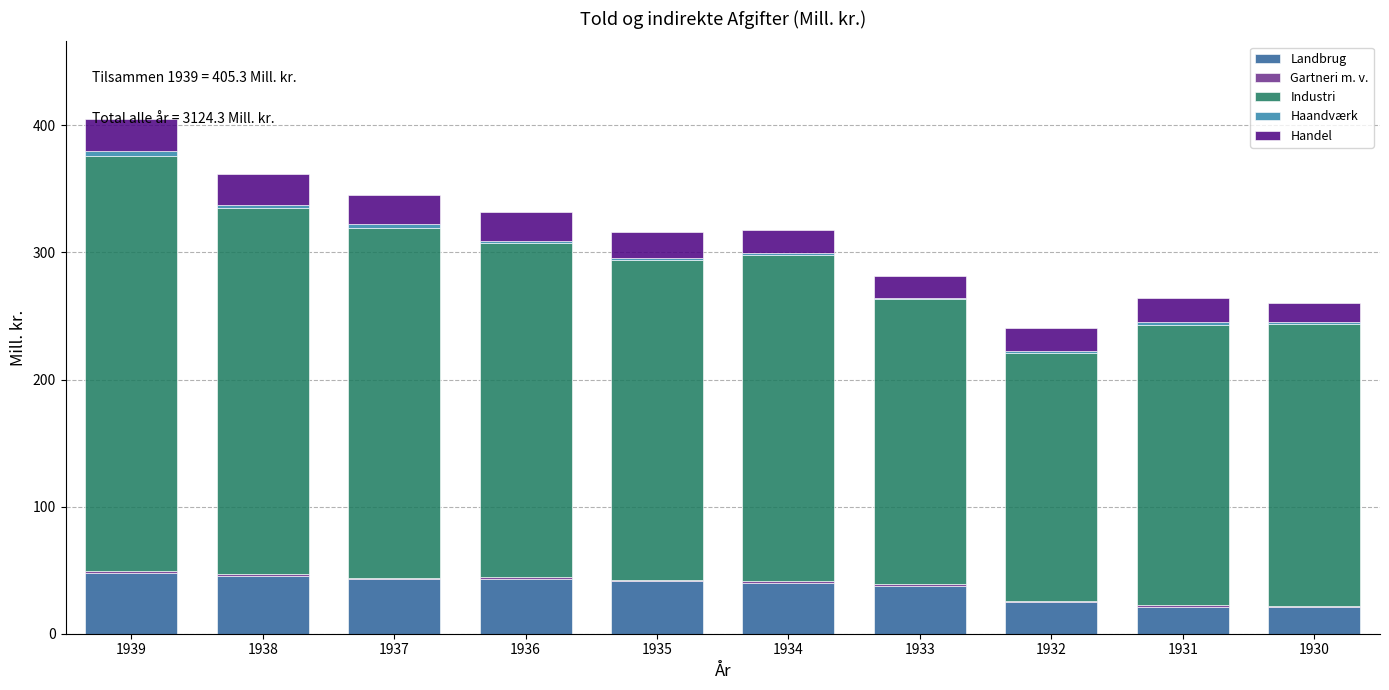

What is the highest value of the Landbrug series?

48.1